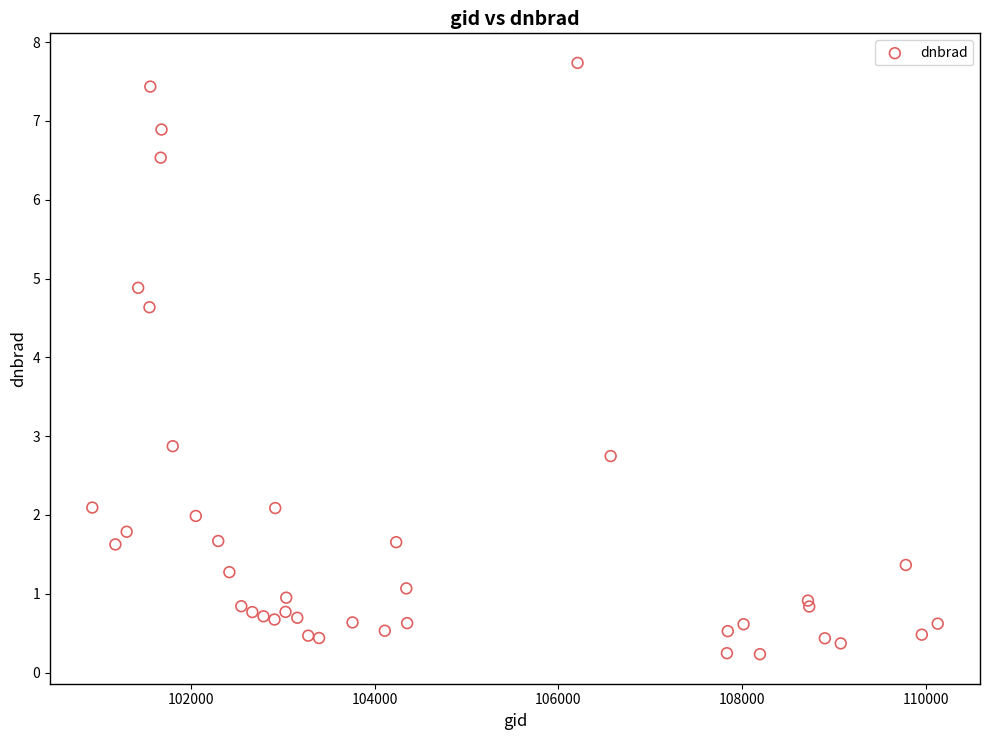

What Y value in the scatter plot is closest to 3?

2.9